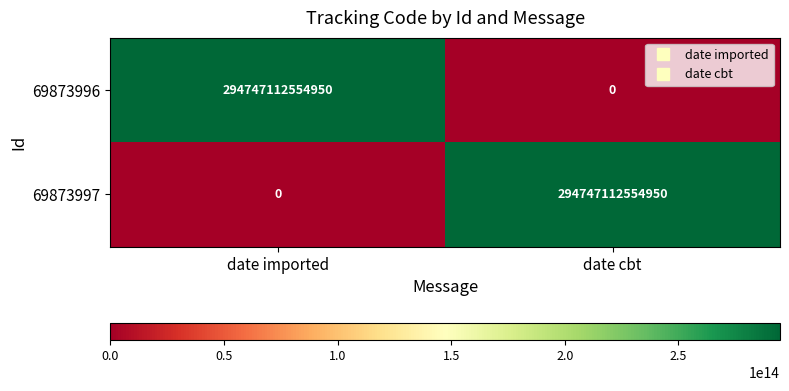

The value of 69873996 at date imported is 477039186484064. True or false?

False